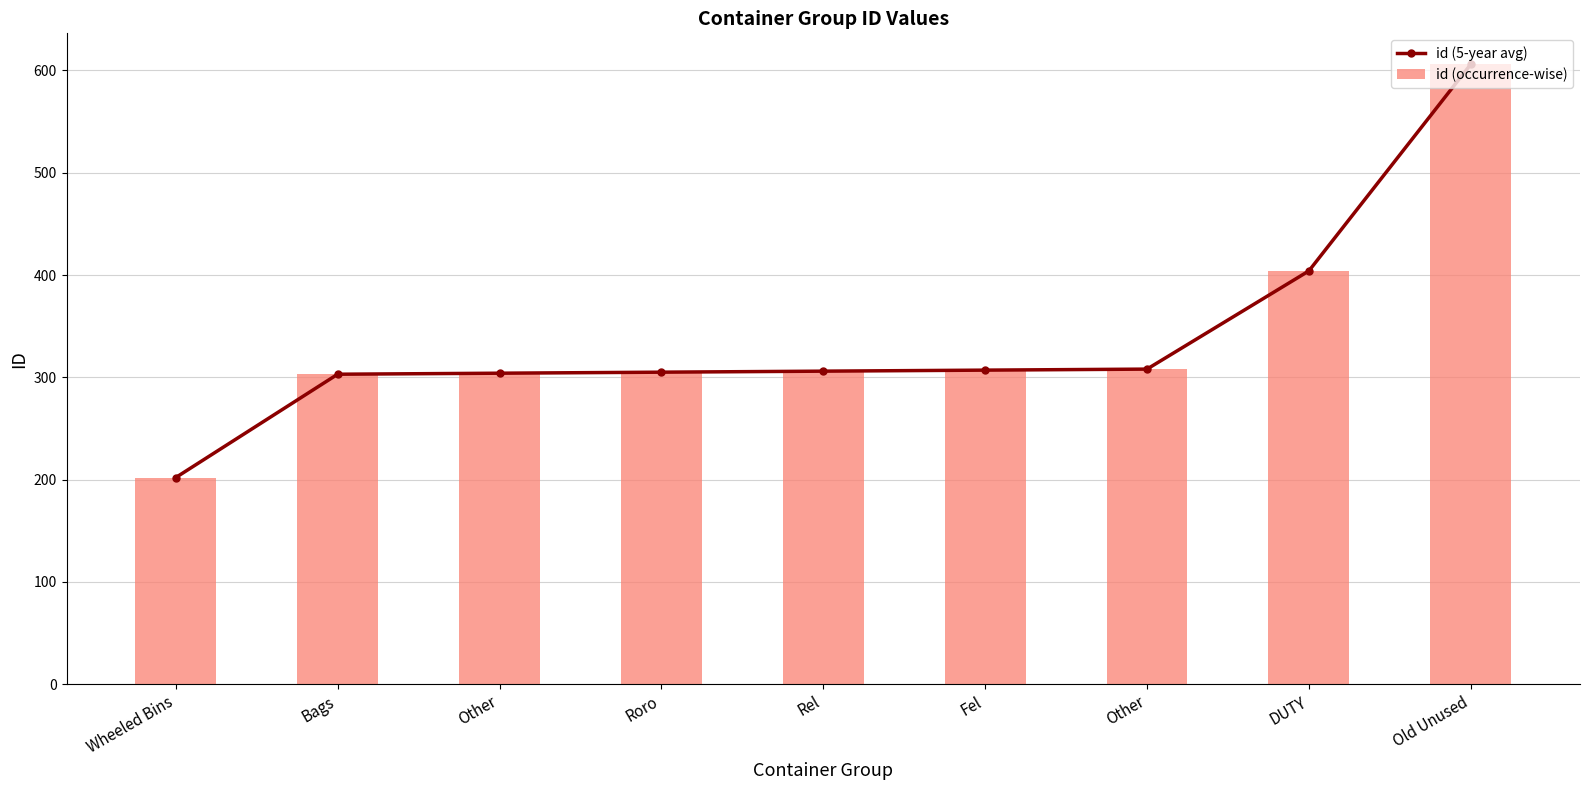

List the series in order of their peak value, highest first.

id (5-year avg), id (occurrence-wise)